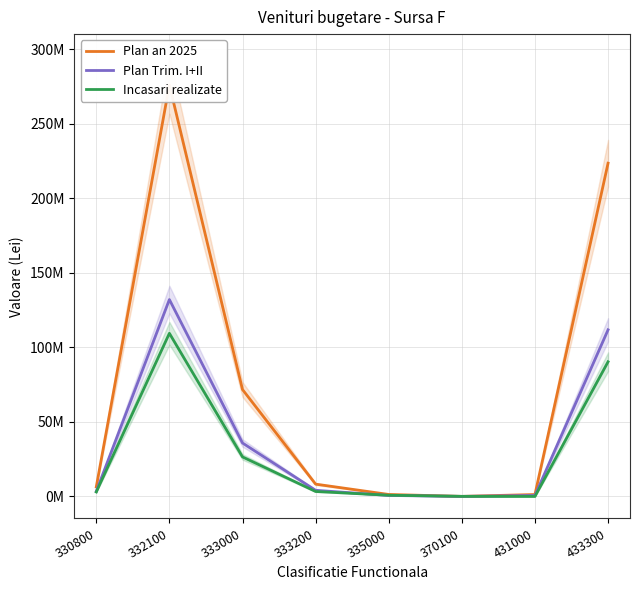

What is the highest value of the Plan Trim. I+II series?

132124510.0